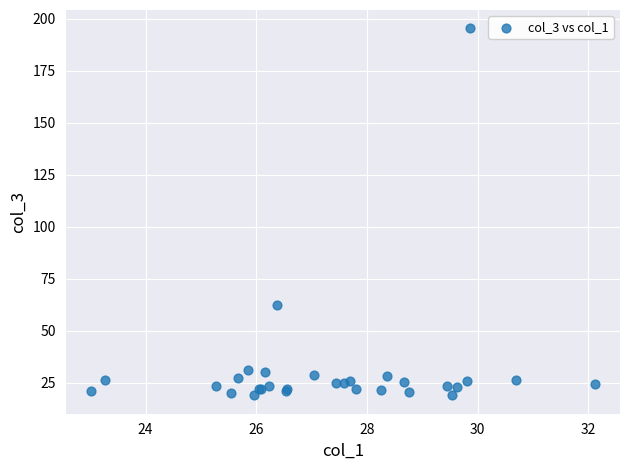

What Y value in the scatter plot is closest to 107?

62.5